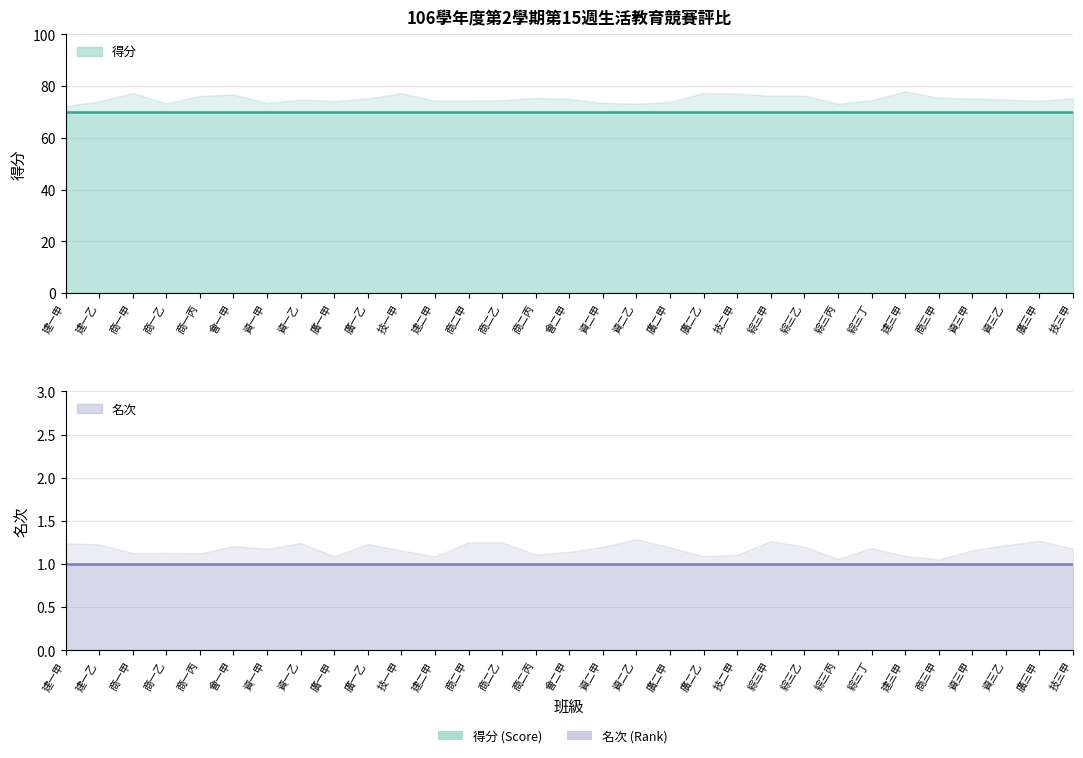

Is the value of 得分 at 商一甲 greater than the value of 名次 at 商三甲?

Yes